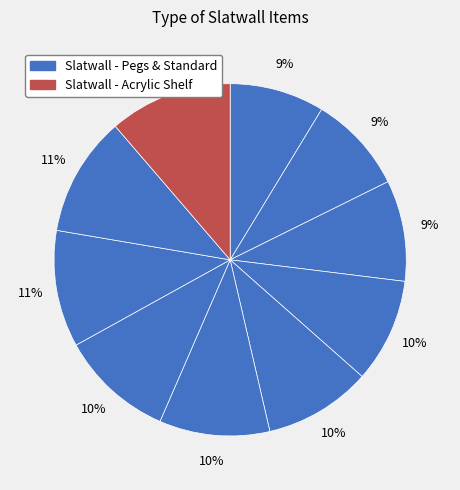

How many segments does this pie chart have?

10